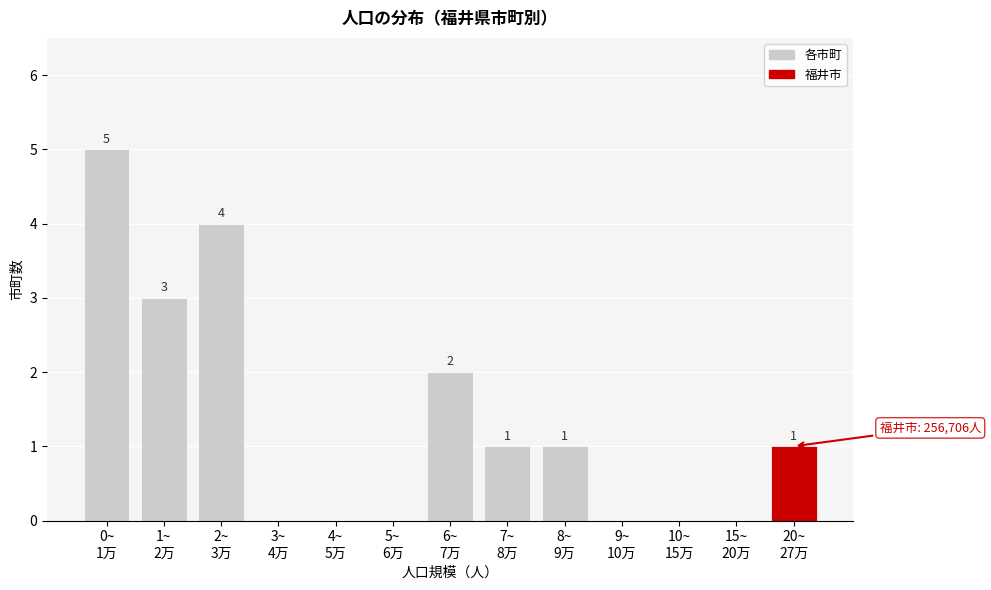

What is the greatest value displayed?

5